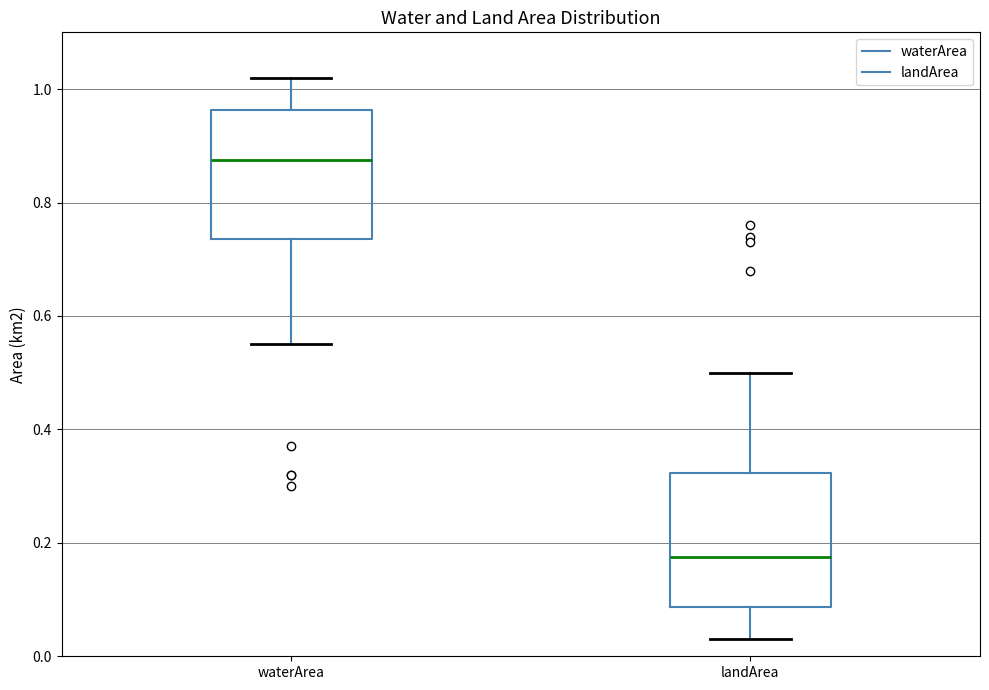

Which box's median line is the highest?

waterArea